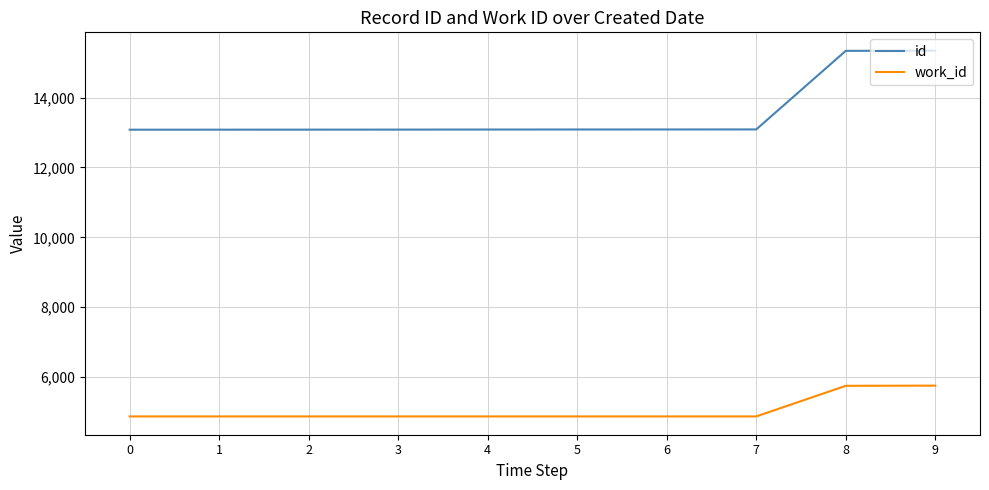

At 1, list the series in order from largest to smallest.

id, work_id